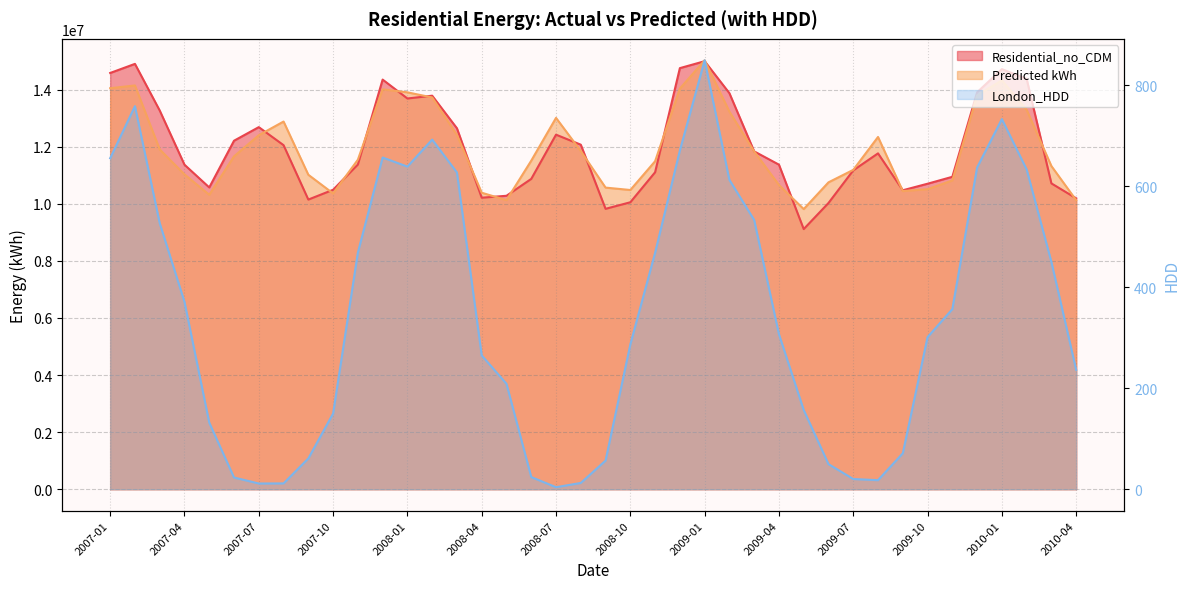

Which series has the widest spread of values?

Residential_no_CDM